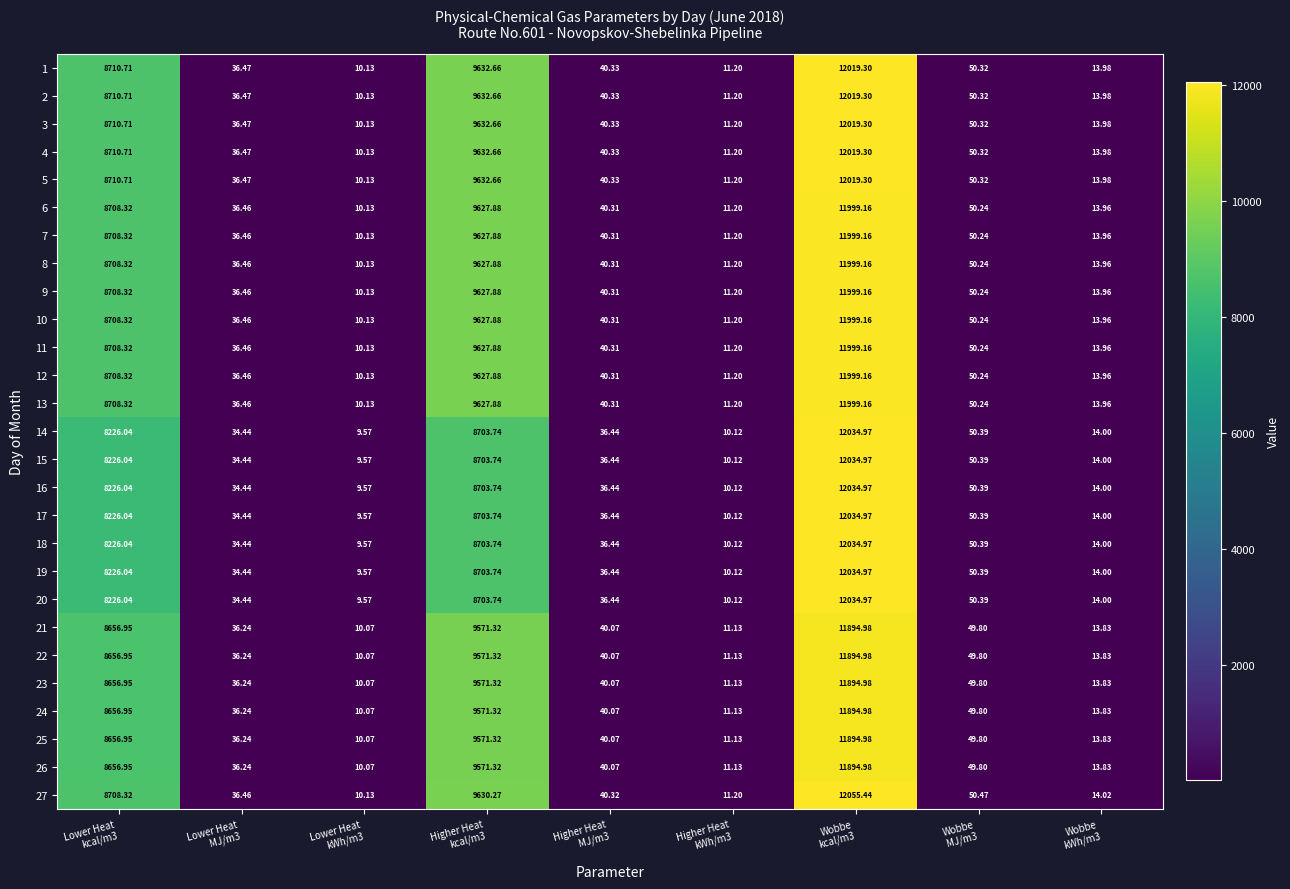

Rank the series at Wobbe kcal/m3 from highest to lowest value.

27, 14, 15, 16, 17, 18, 19, 20, 1, 2, 3, 4, 5, 6, 7, 8, 9, 10, 11, 12, 13, 21, 22, 23, 24, 25, 26